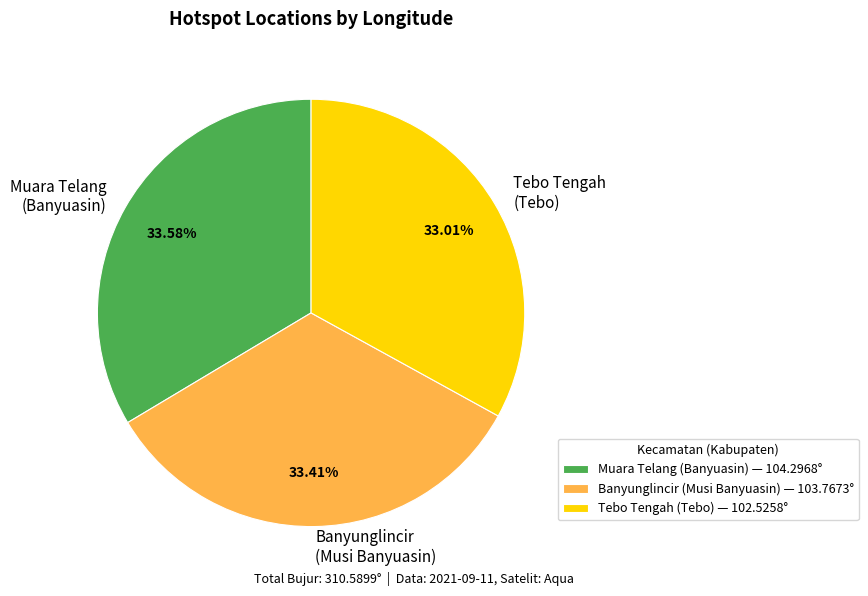

Does any single category account for the majority?

No